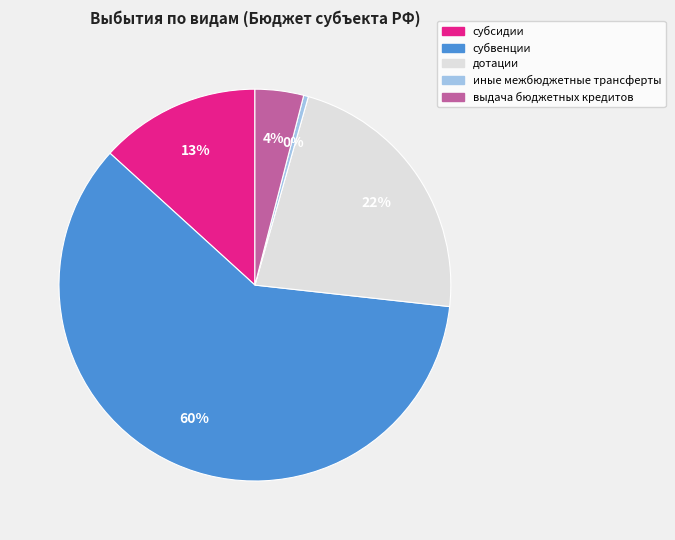

Is субвенции the majority of the pie?

Yes